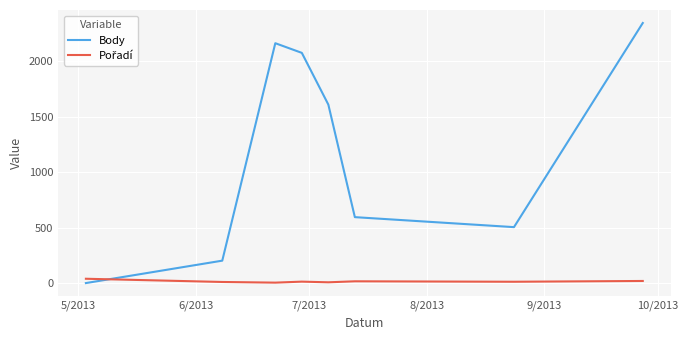

What is the difference between the maximum and minimum values in the Body series?

2343